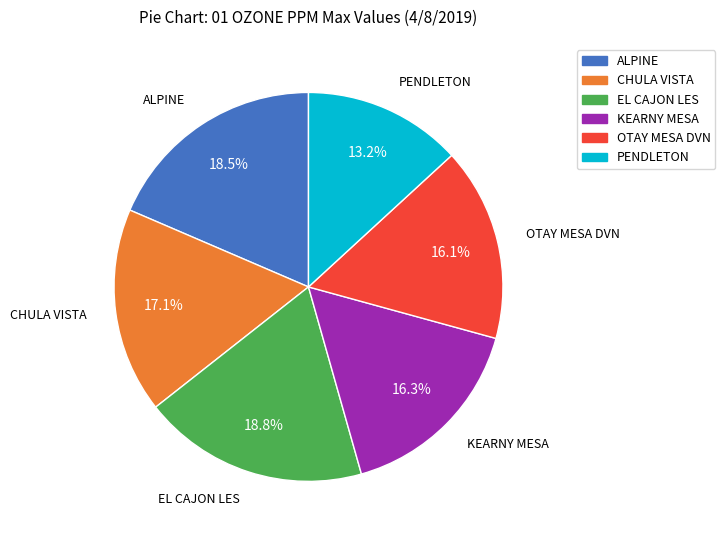

Combined, do PENDLETON and CHULA VISTA account for over 50%?

No